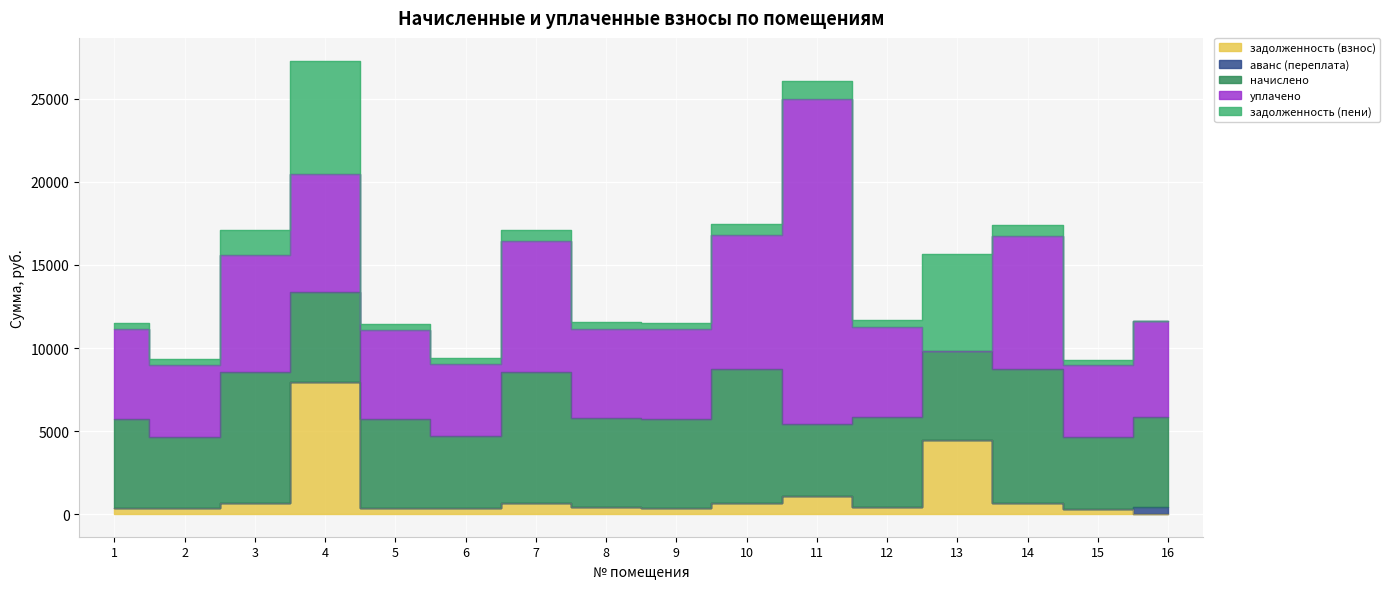

List the series in order of their peak value, lowest first.

аванс (переплата), задолженность (пени), задолженность (взнос), начислено, уплачено